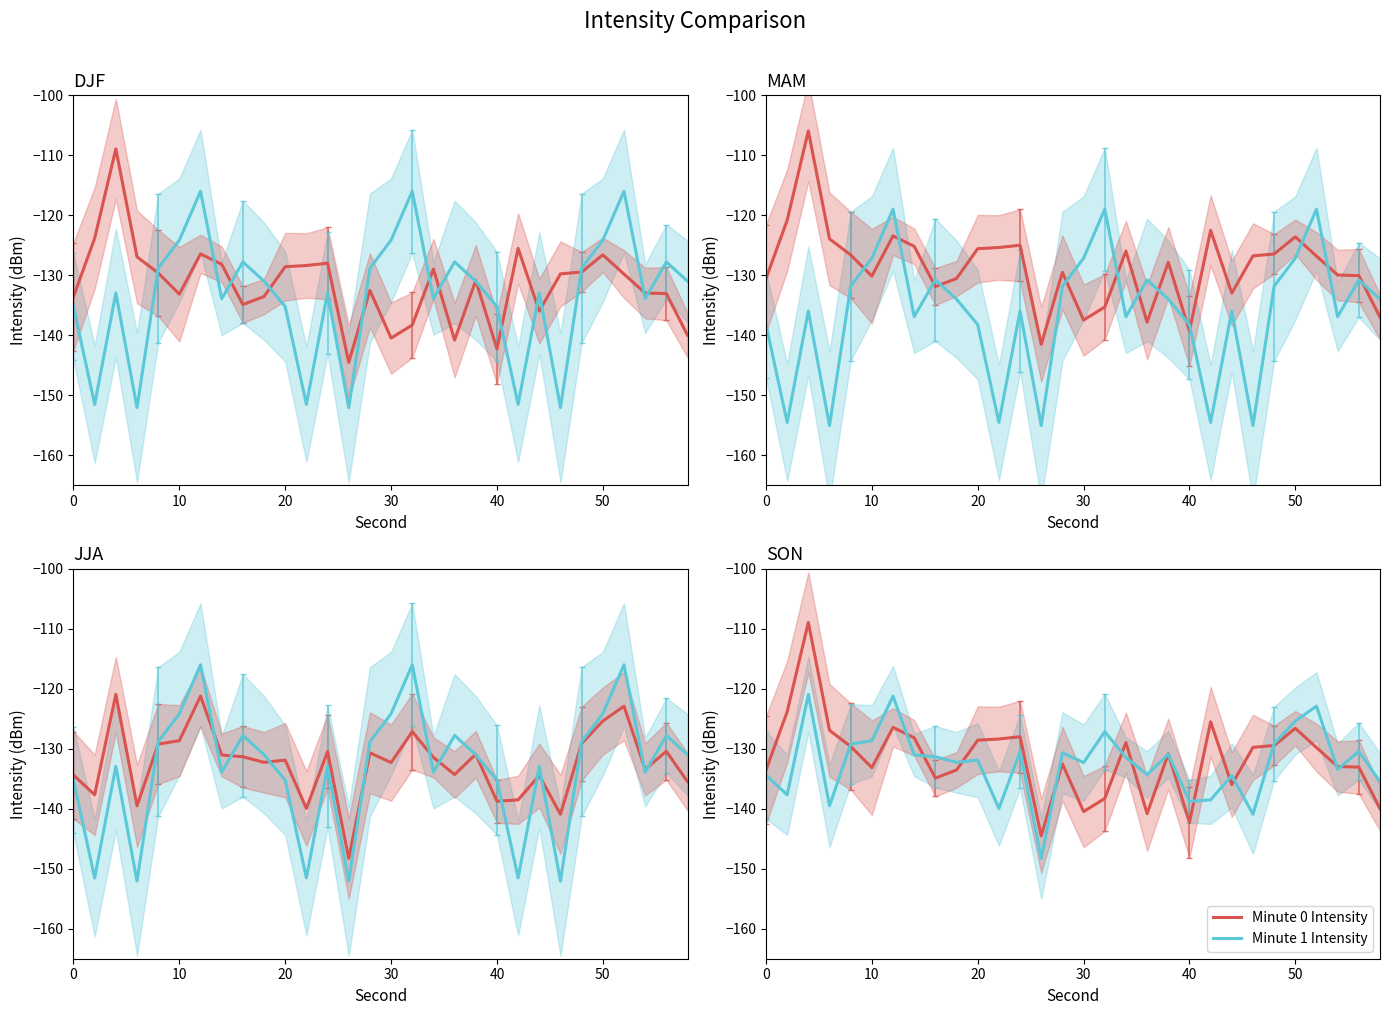

What is the minimum value shown in the chart?

-148.3